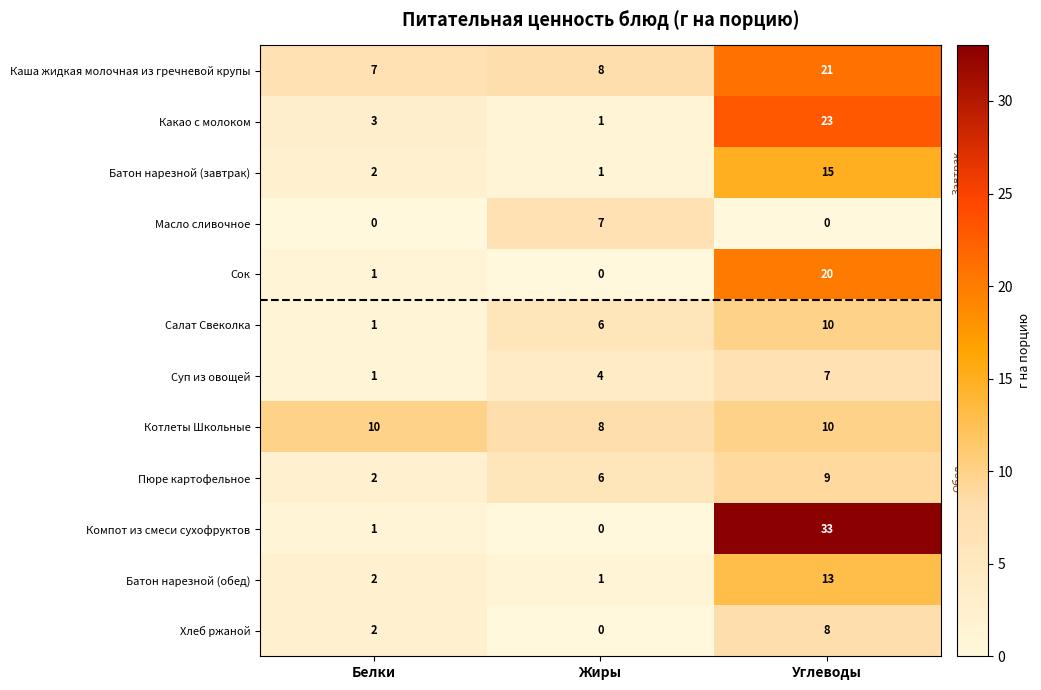

At which label is Какао с молоком closest to 12?

Белки